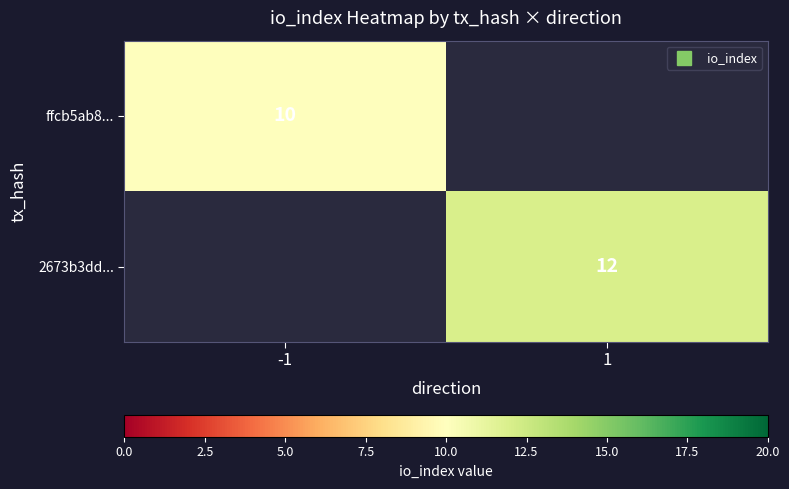

Count the number of data series in this chart.

2